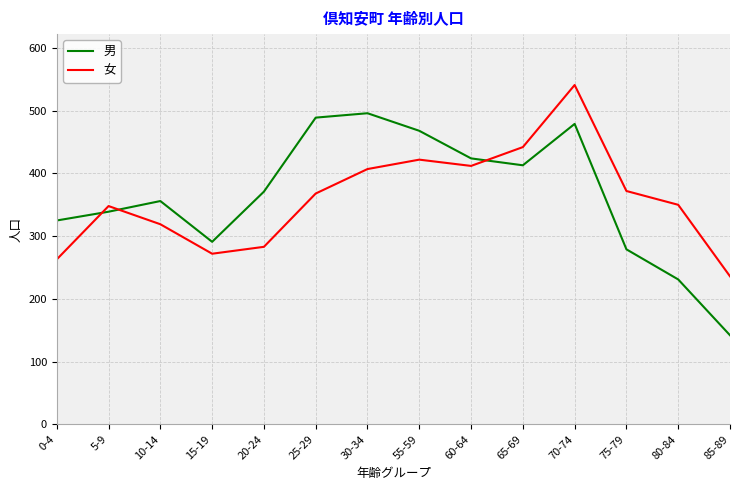

Rank the series by their maximum value, from highest to lowest.

女, 男